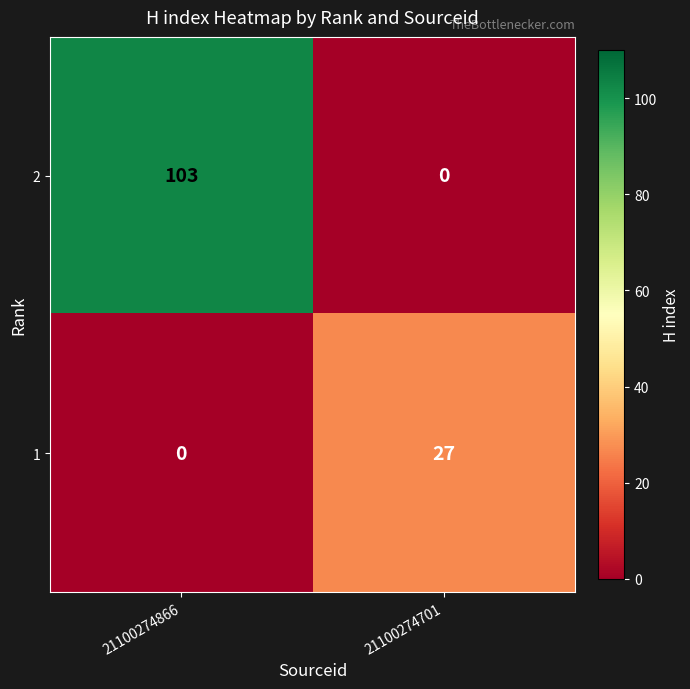

List the series in order of their peak value, lowest first.

1, 2